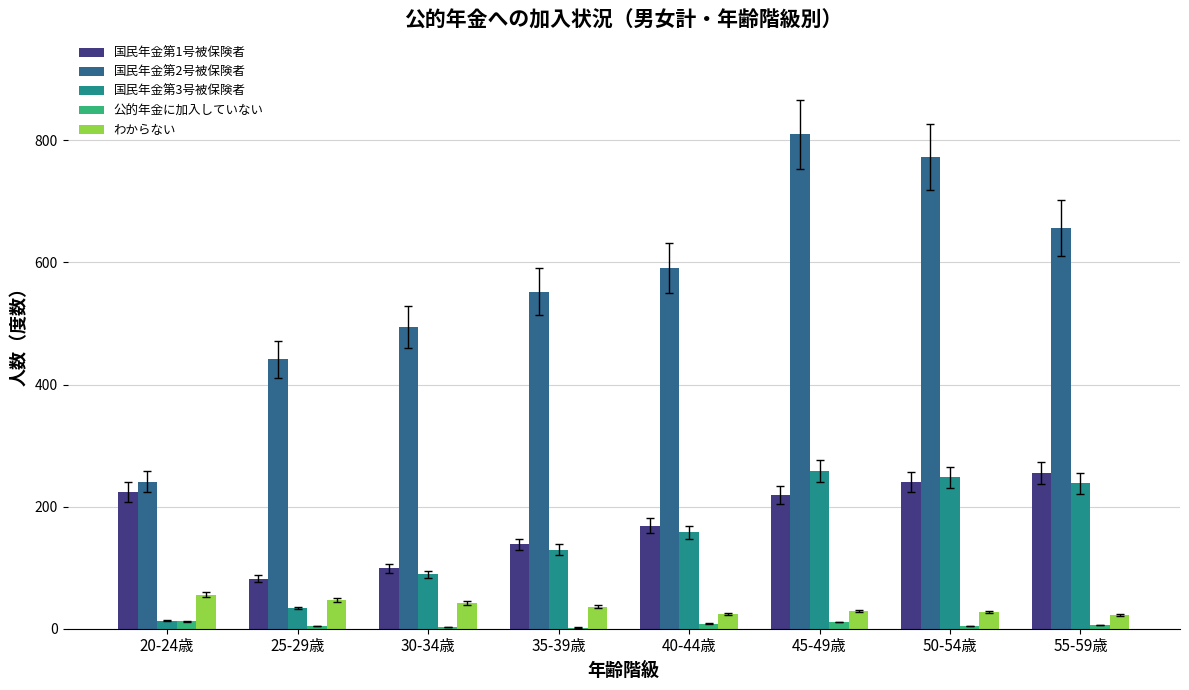

What is the sum of the 国民年金第1号被保険者 values at 30-34歳 and 55-59歳?

354